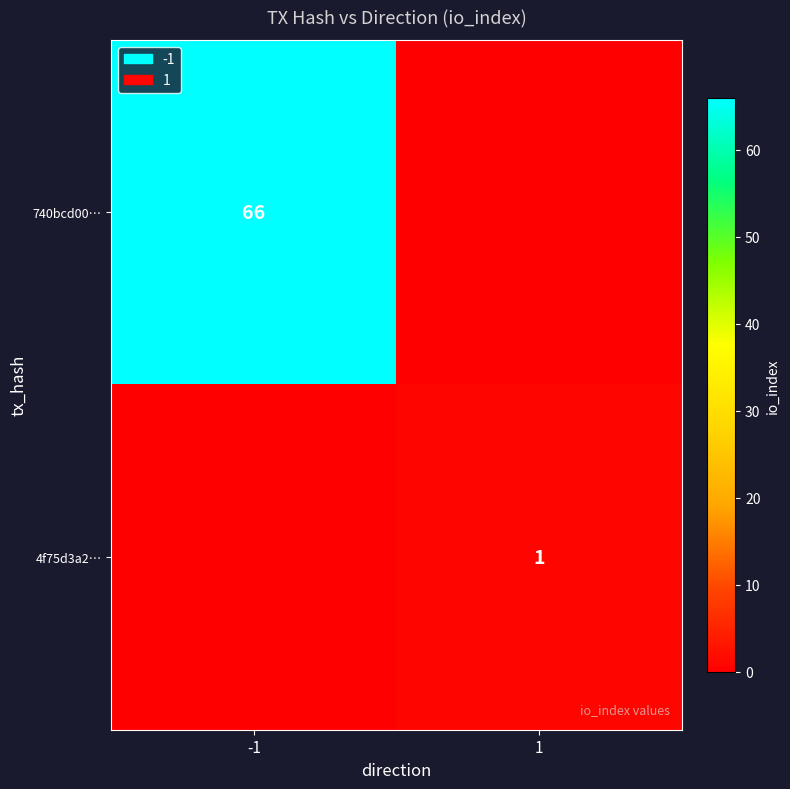

Is it true that 4f75d3a2… equals 0 at 1?

False